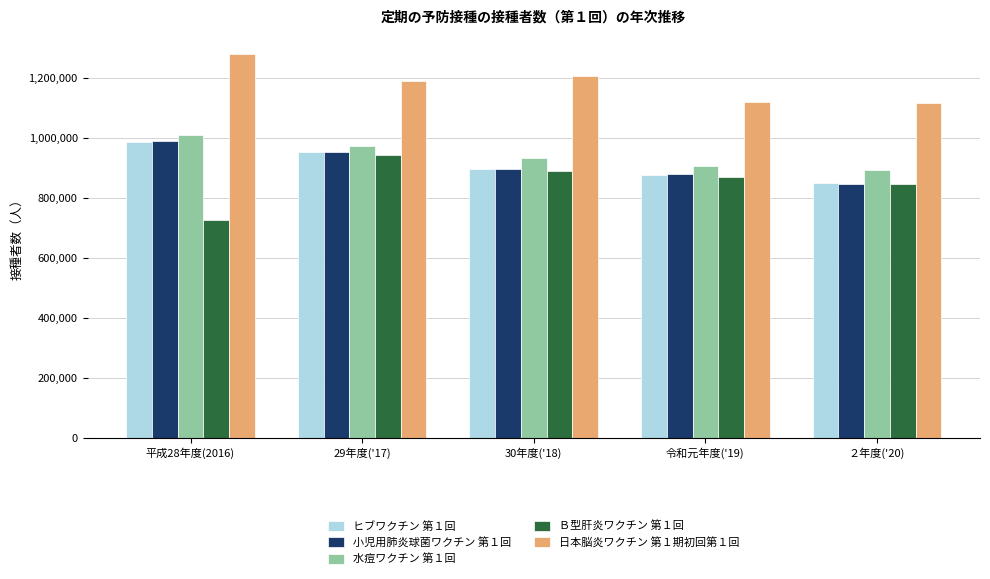

What is the difference between the maximum and minimum values in the 日本脳炎ワクチン 第１期初回第１回 series?

163053